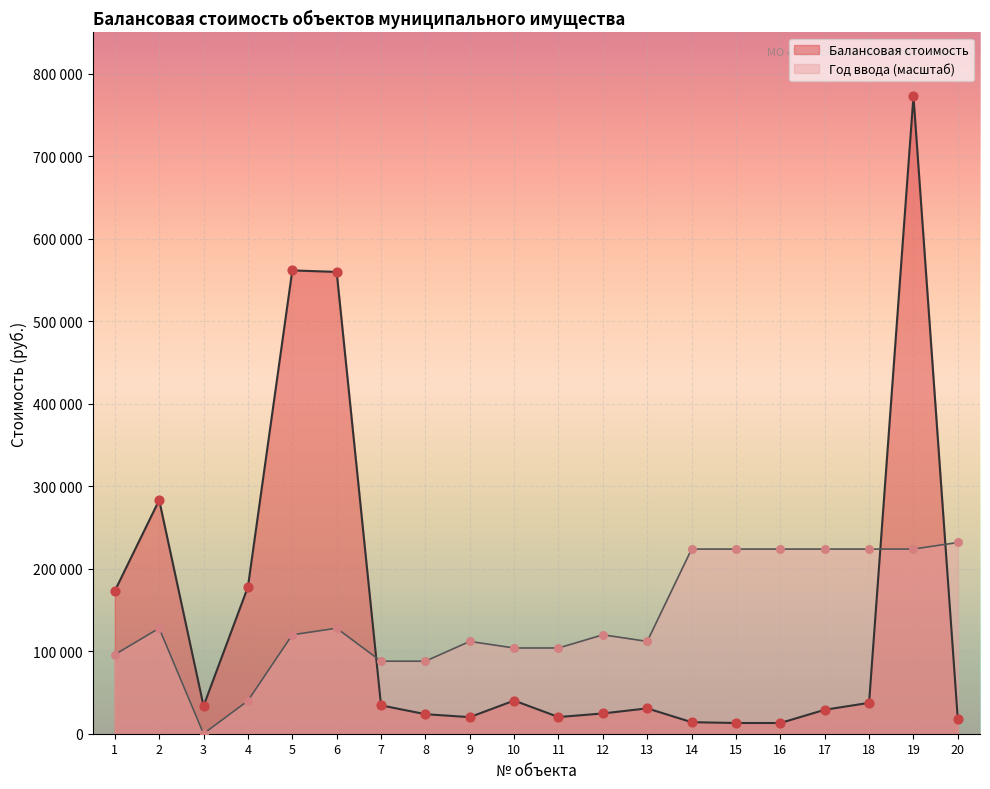

Which series has the largest total across all categories?

Балансовая стоимость